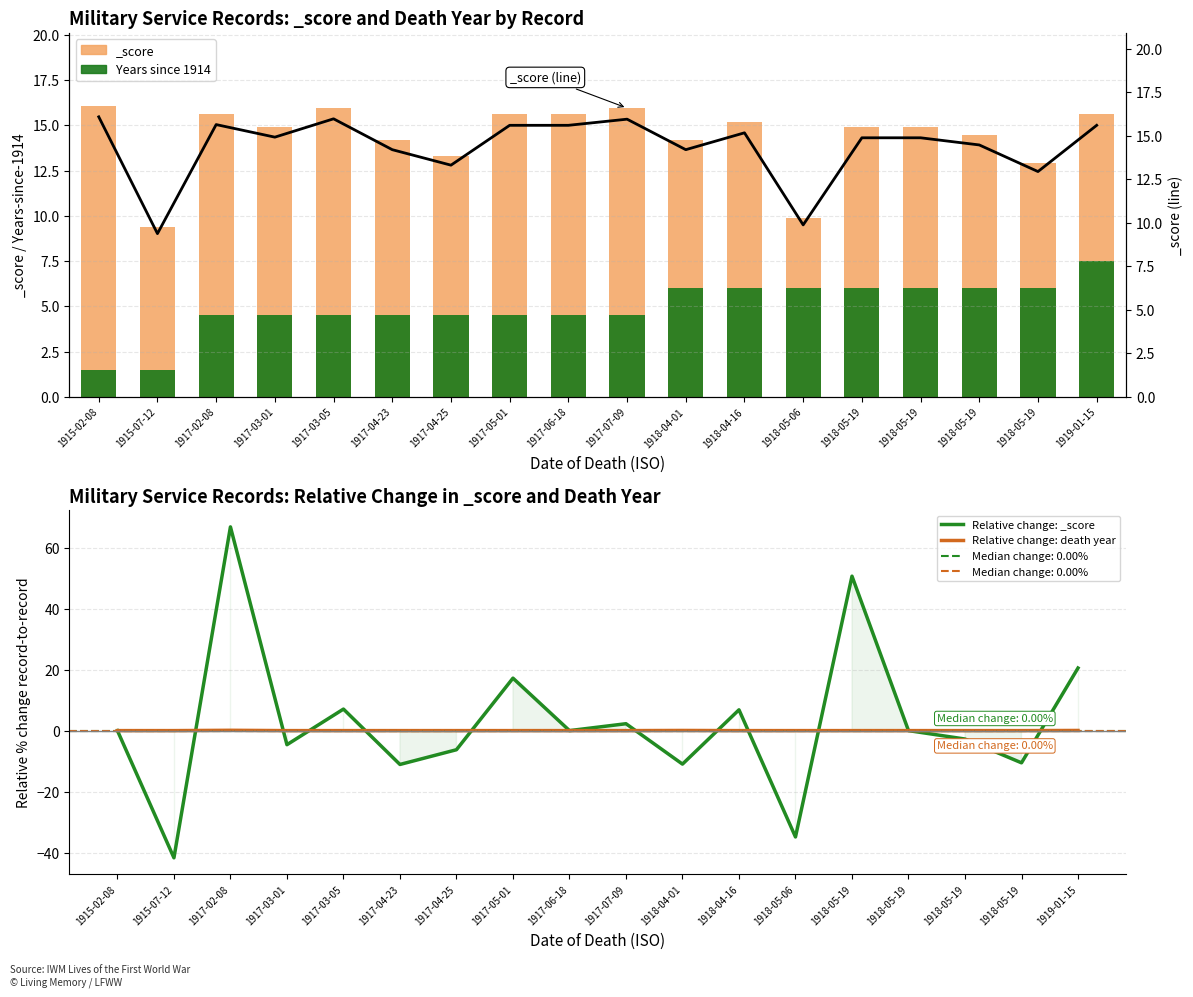

At how many categories does at least one series exceed 57?

1